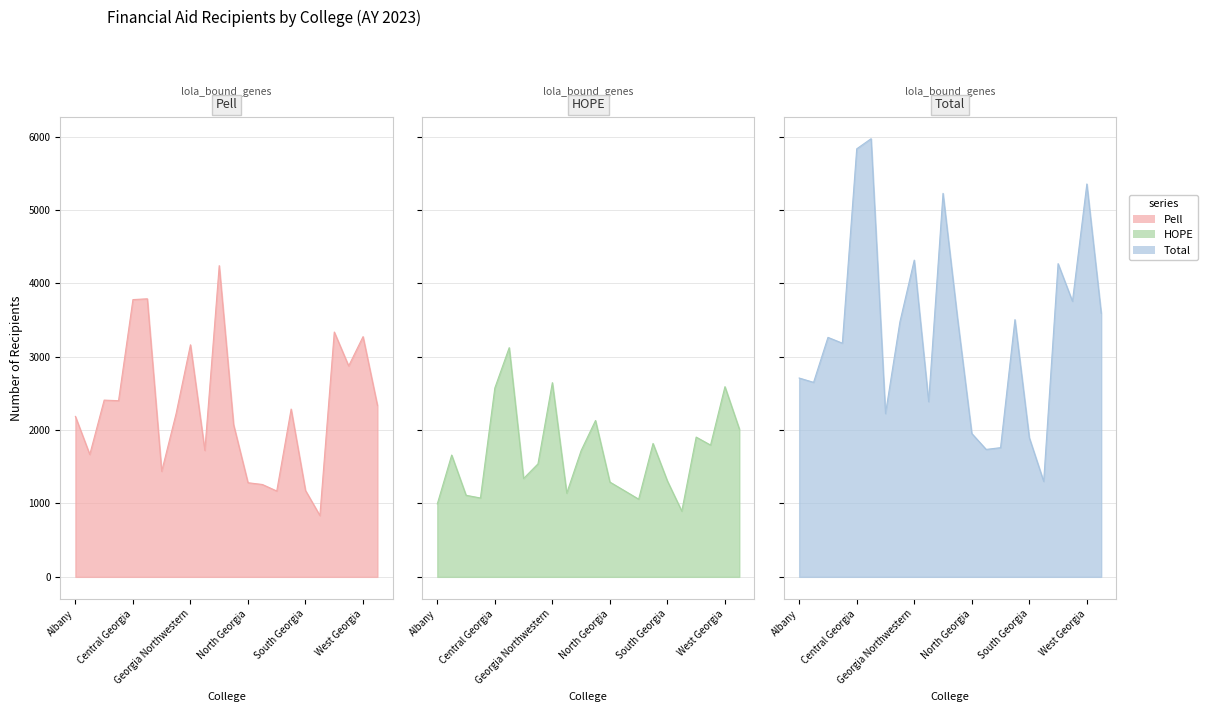

Reading left to right, transcribe all the data shown in this chart.

Pell: 2187	1668	2409	2401	3779	3790	1438	2224	3163	1723	4242	2074	1283	1259	1170	2287	1177	836	3337	2875	3274	2337
HOPE: 994	1660	1112	1075	2574	3124	1341	1540	2647	1141	1721	2131	1292	1176	1059	1818	1306	896	1905	1796	2592	2016
Total: 2710	2651	3264	3185	5834	5972	2225	3473	4317	2388	5227	3537	1954	1737	1761	3506	1896	1301	4269	3756	5355	3592